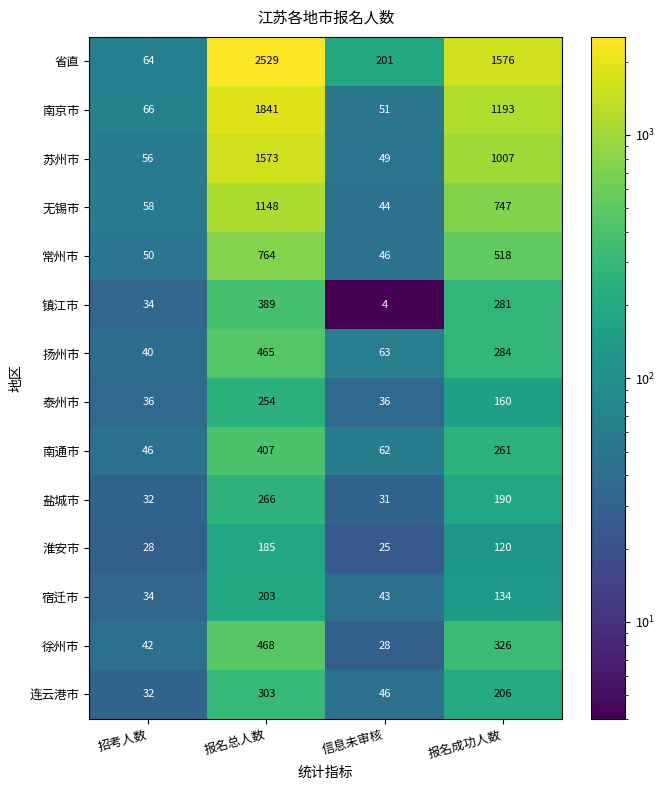

At how many categories does at least one series exceed 2506?

1